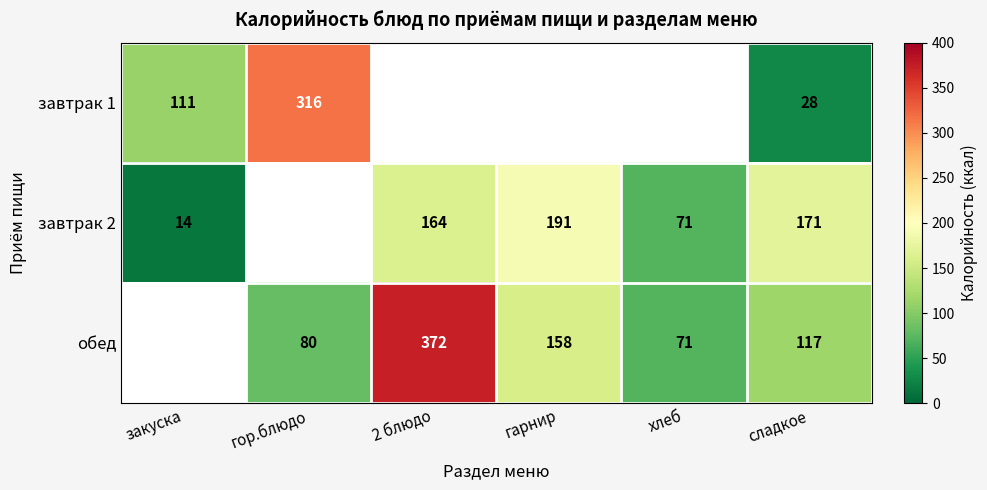

True or false: обед has a value of 71 at хлеб.

True